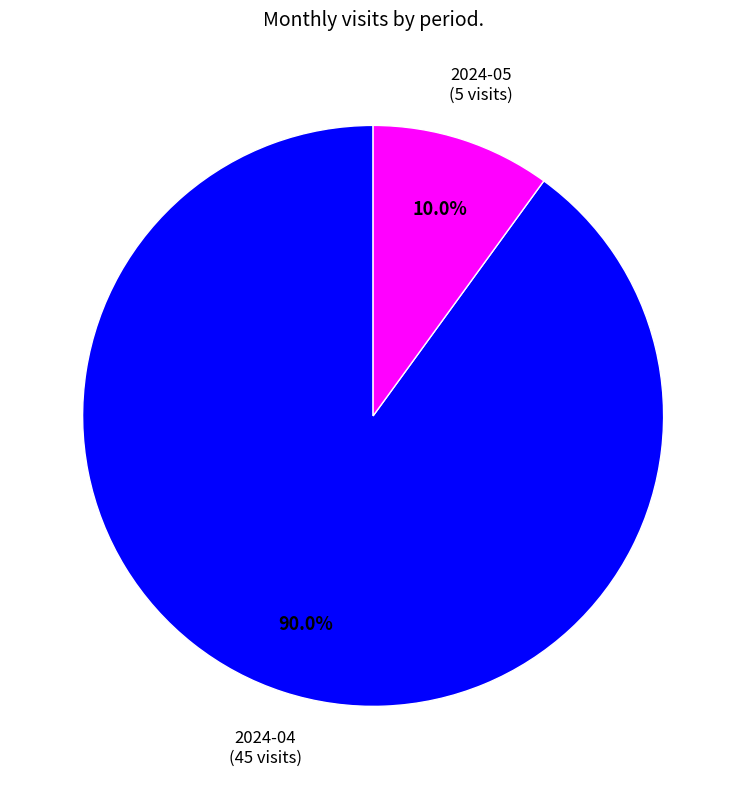

What is the majority slice?

2024-04